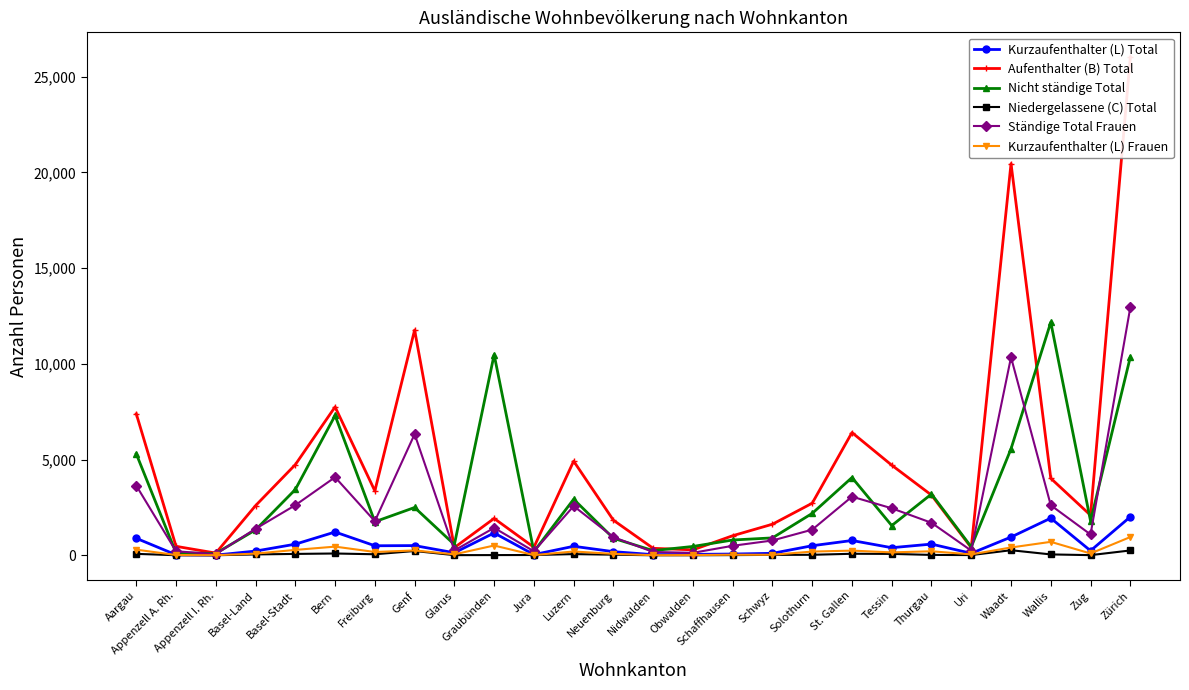

The value of Nicht ständige Total at Tessin is 1552. True or false?

True